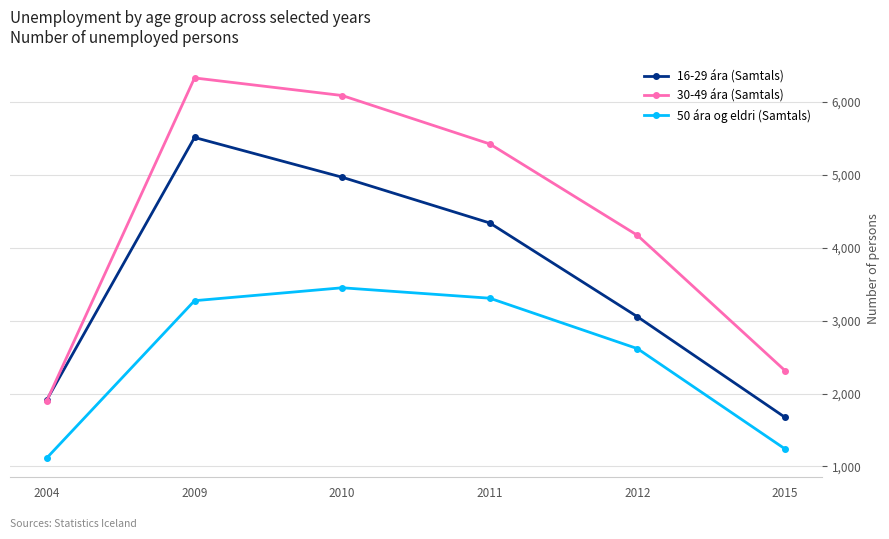

What is the maximum value for 50 ára og eldri (Samtals)?

3449